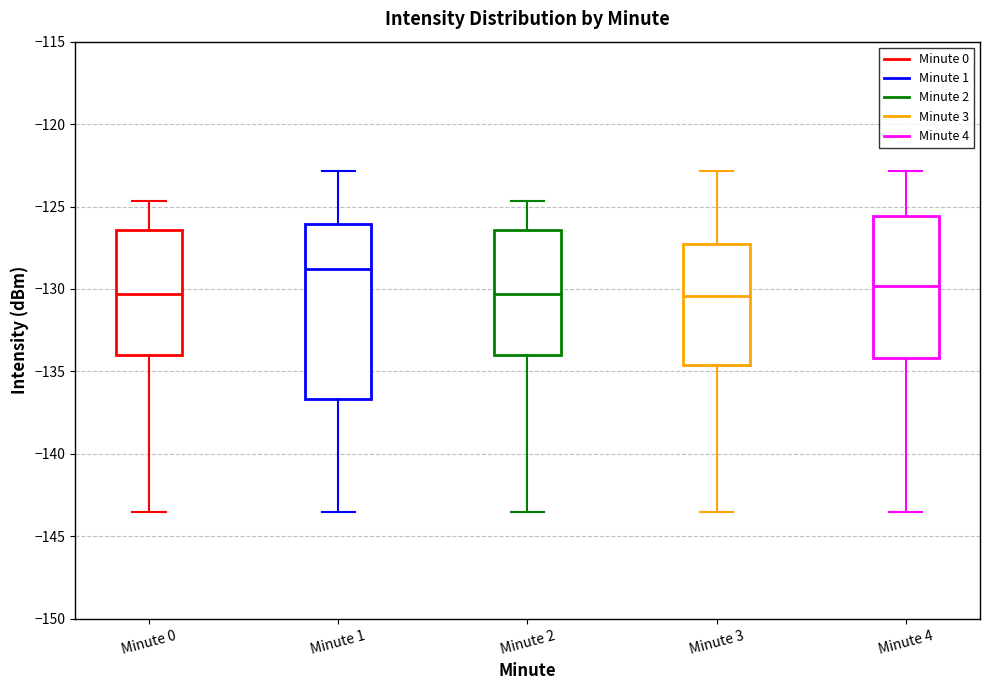

Where is the upper edge of the box for Minute 4 on the y-axis? The values are not printed on the chart, so give them approximately, as read against the axis.

-125.5